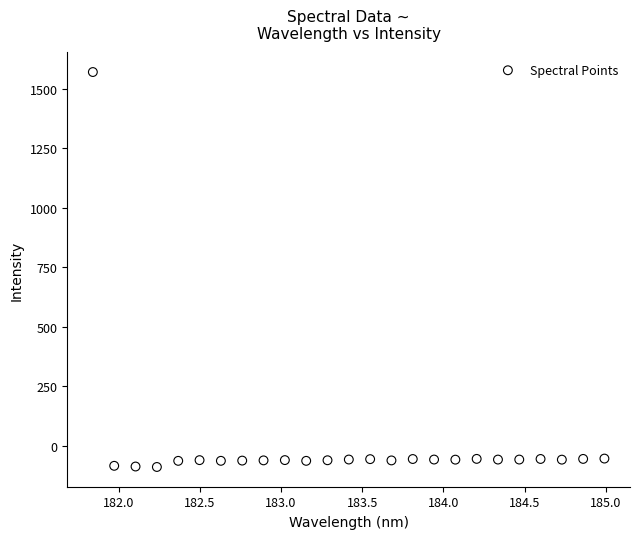

What is the range of Y values (max minus min)?

1657.7